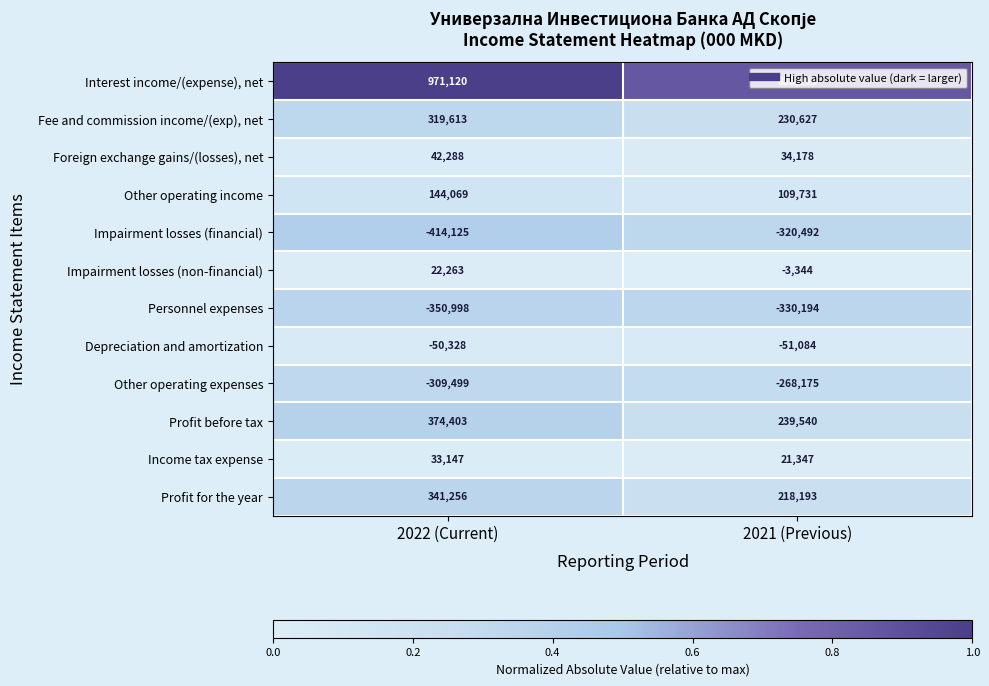

Where is Impairment losses (non-financial) nearest to the value 9459?

2021 (Previous)